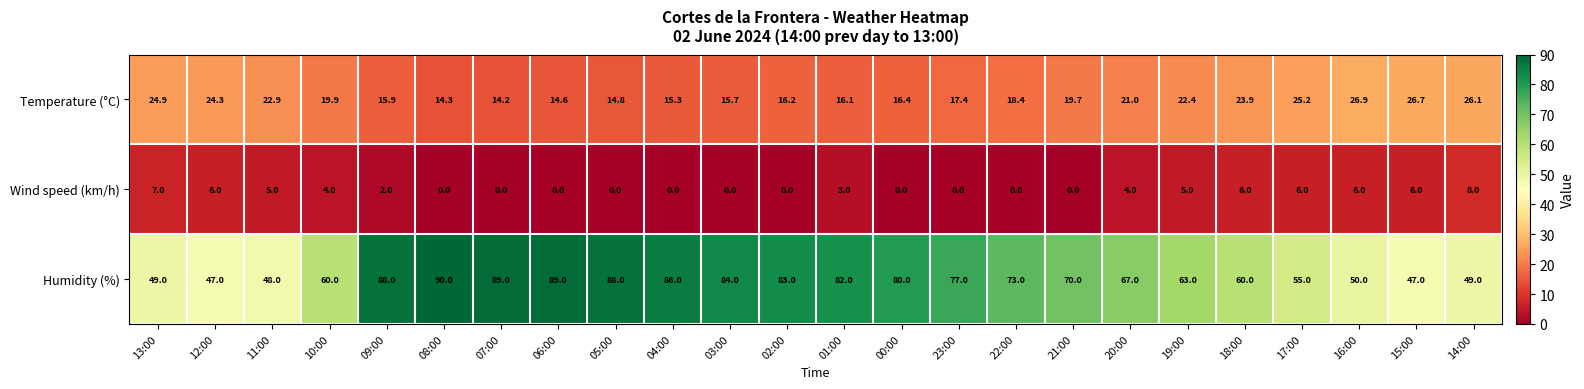

What is the maximum value shown in the chart?

90.0